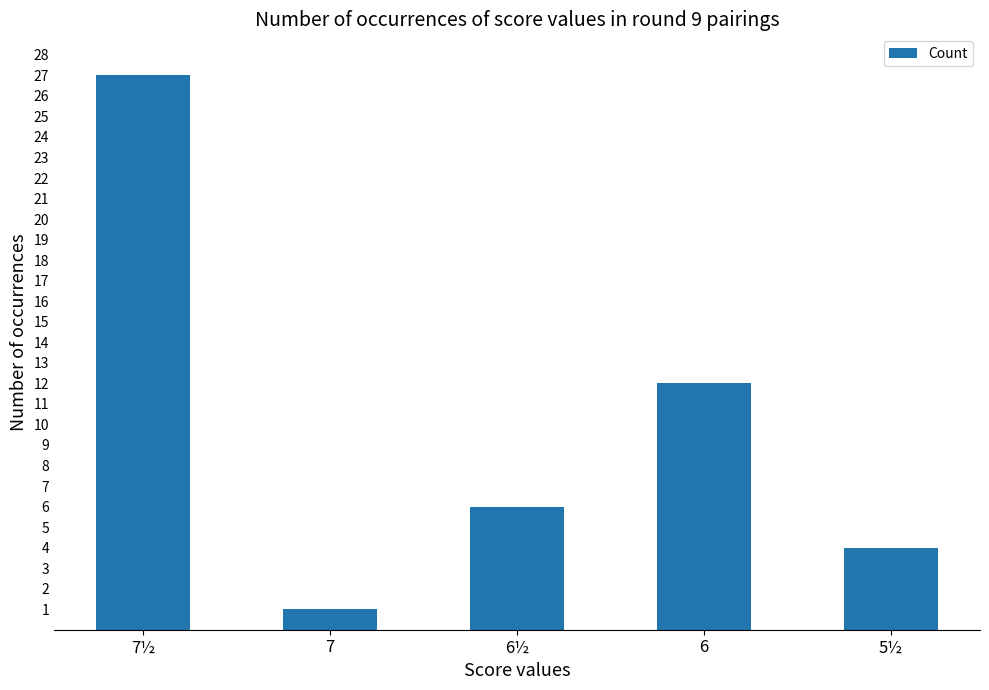

How many data points are less than 6?

2